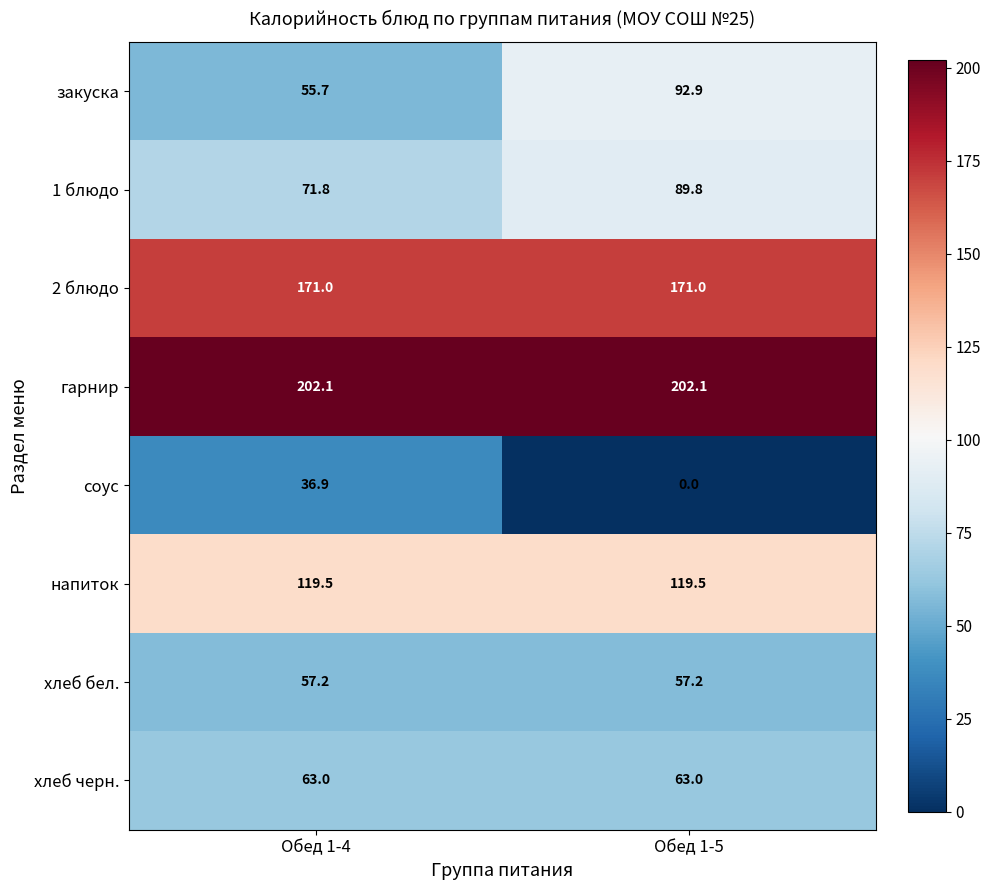

Count the number of data series in this chart.

8